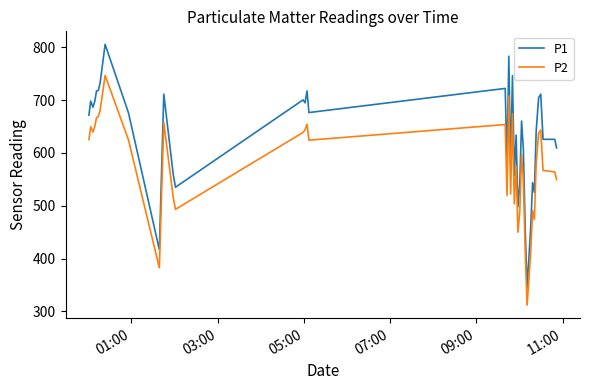

Which series has the largest range (max minus min)?

P1